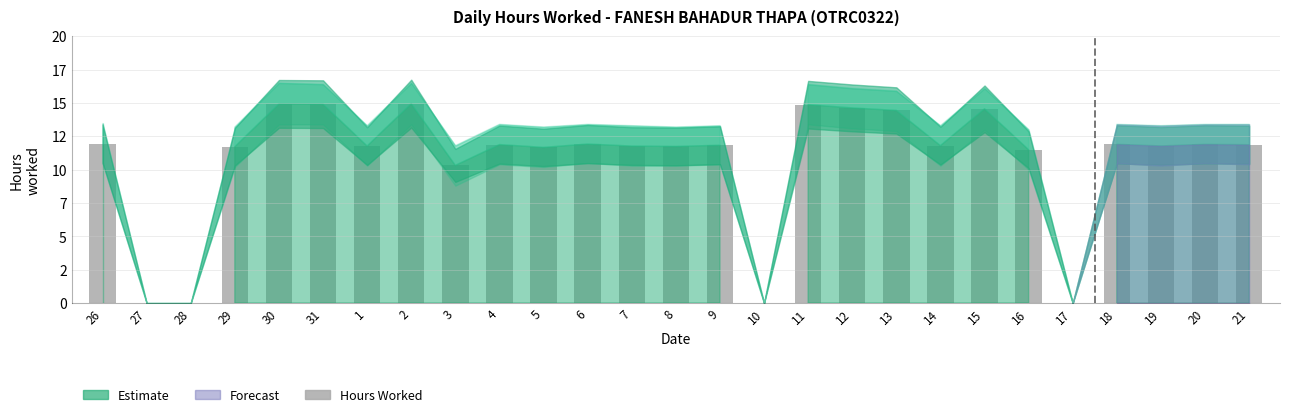

What is the value of the 24th bar from the left?

11.9